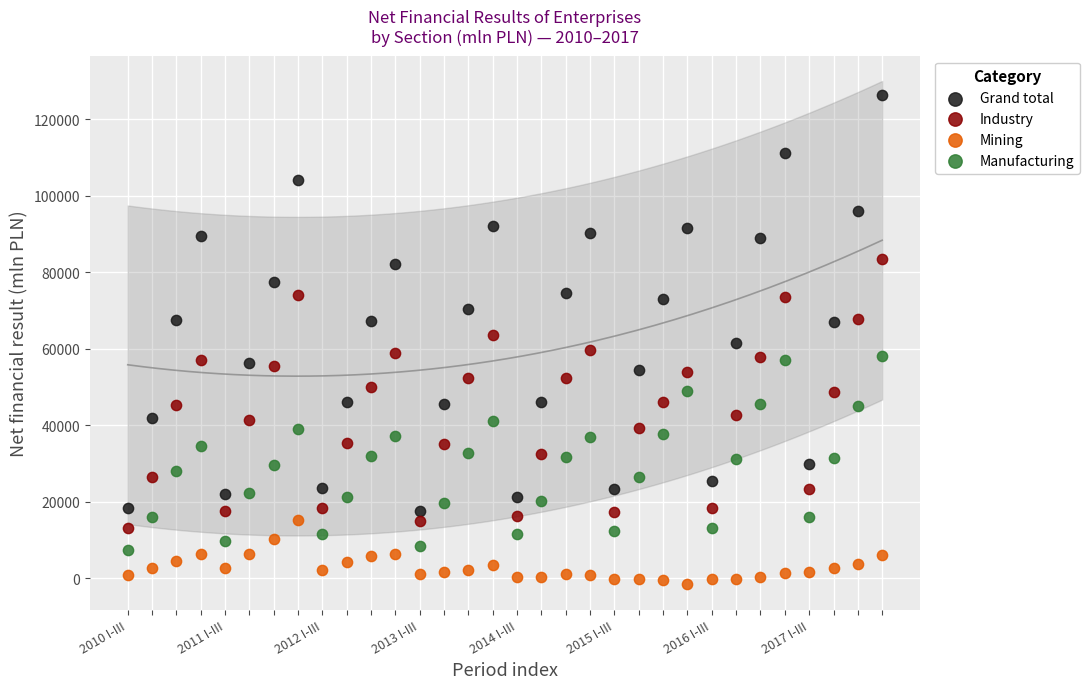

What are all the series names shown in the legend?

Grand total, Industry, Mining, Manufacturing